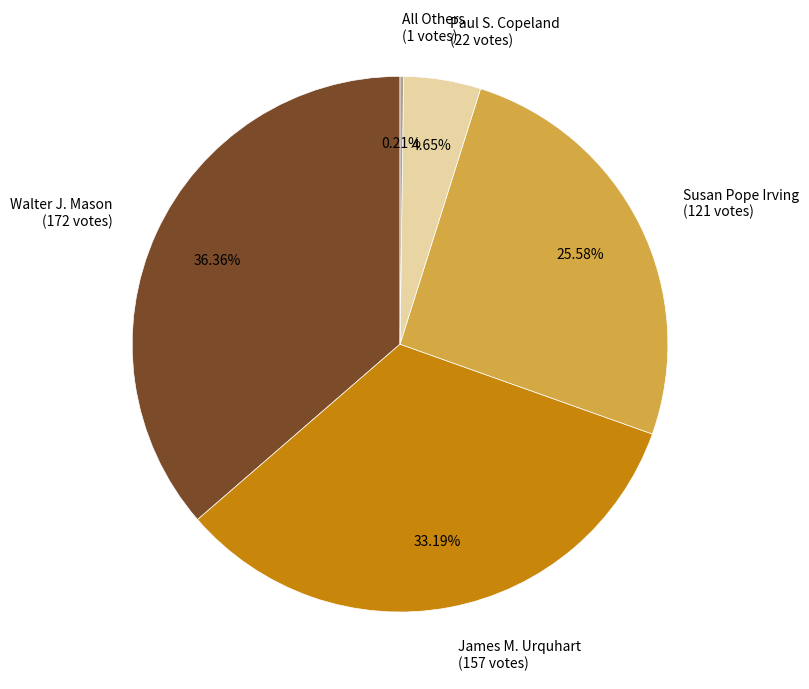

To the nearest percent, what is the difference between the largest and smallest slice percentages?

36%